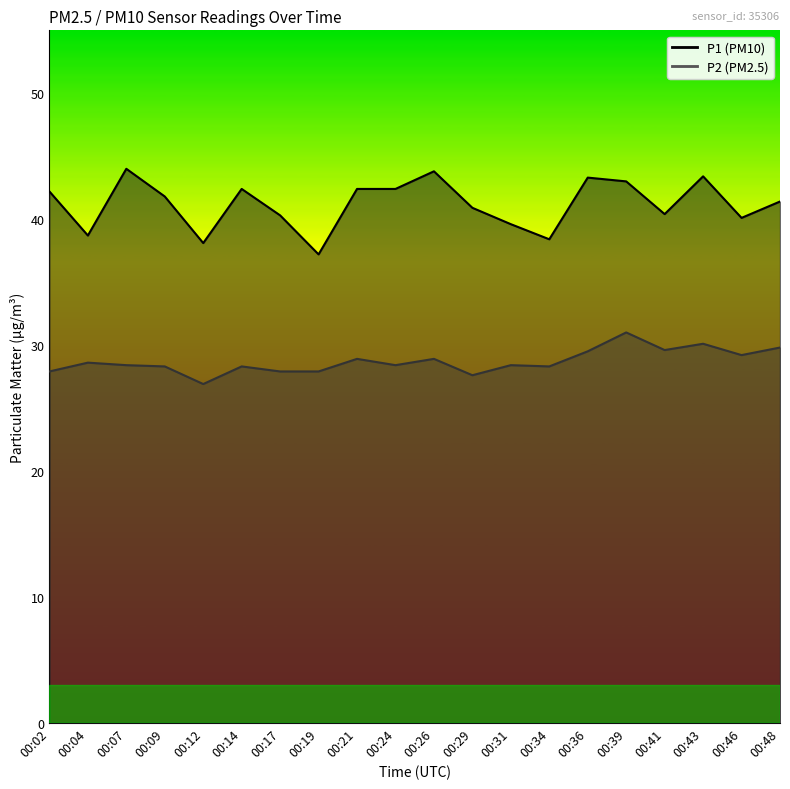

How many values in the P1 series are below 41?

9